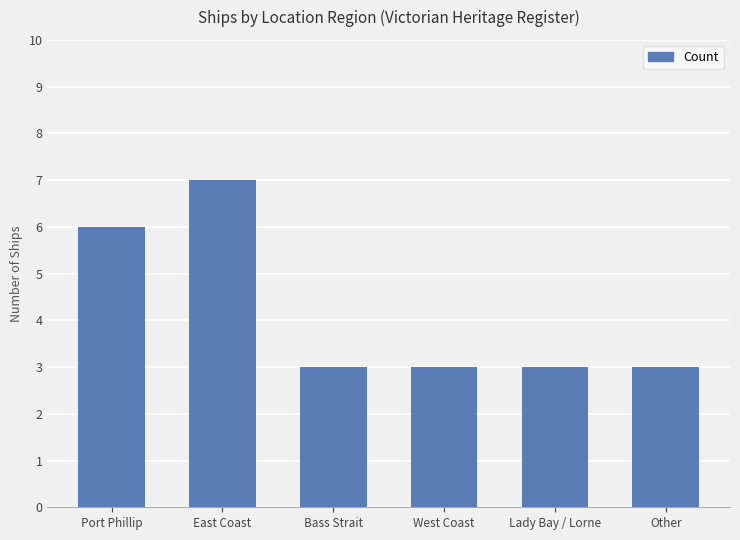

What is the label of the 4th bar from the right?

Bass Strait